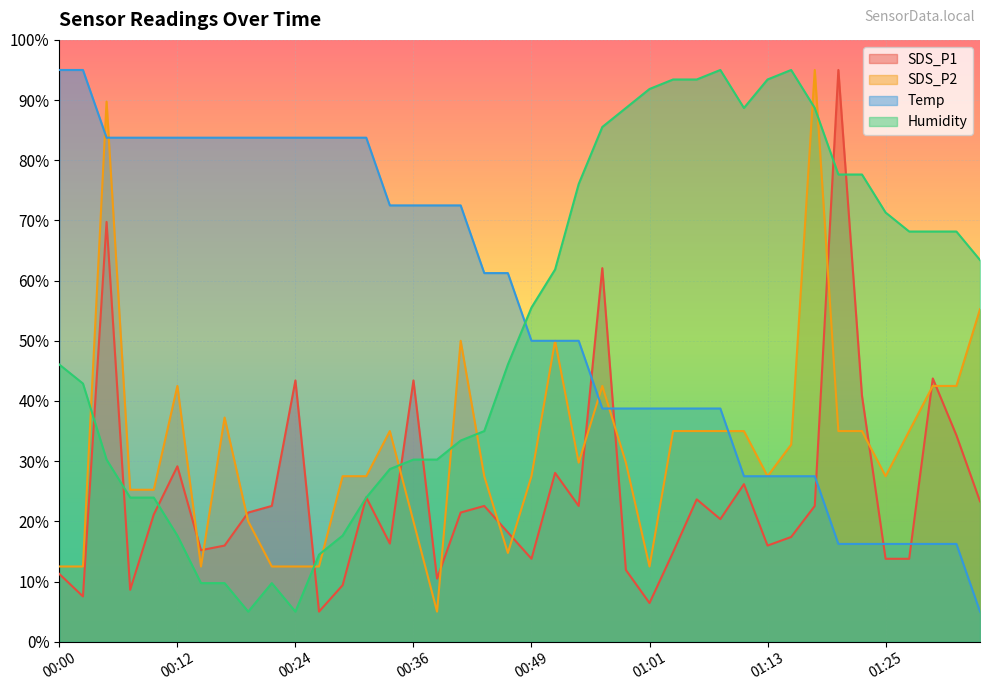

Between which two adjacent categories do Humidity and SDS_P1 first intersect?

00:02 and 00:05